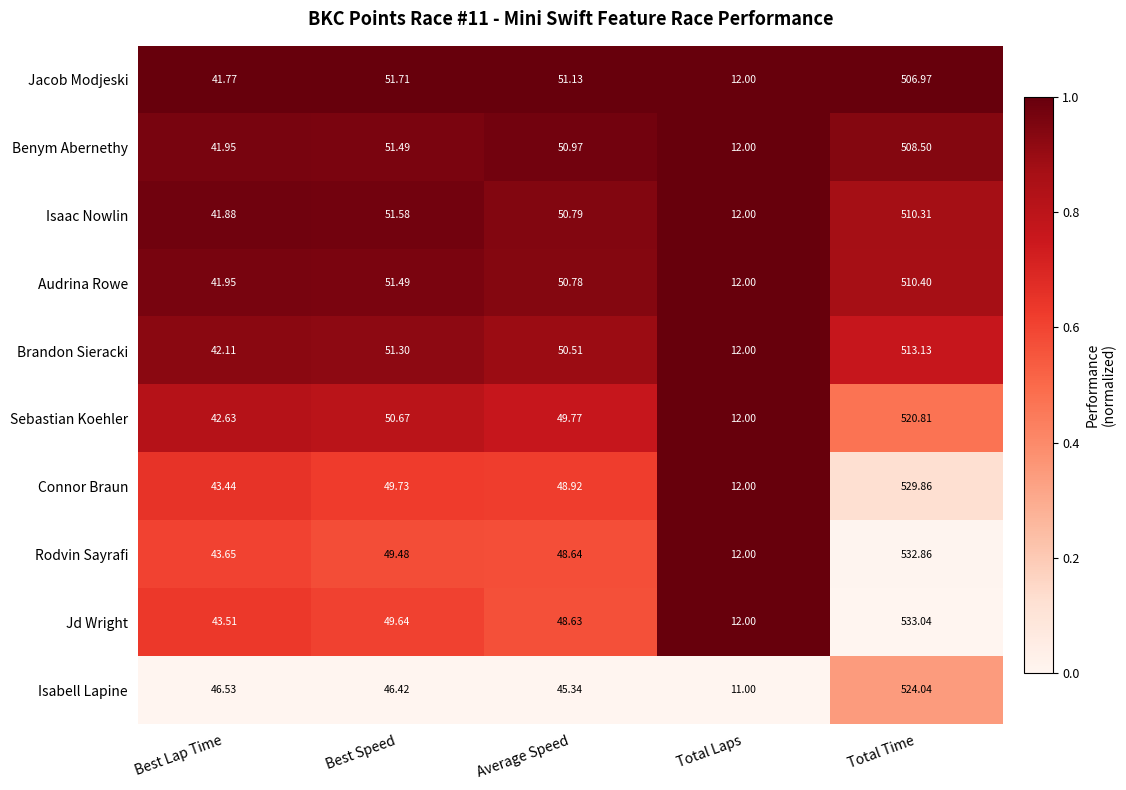

Which series has the widest spread of values?

Jd Wright